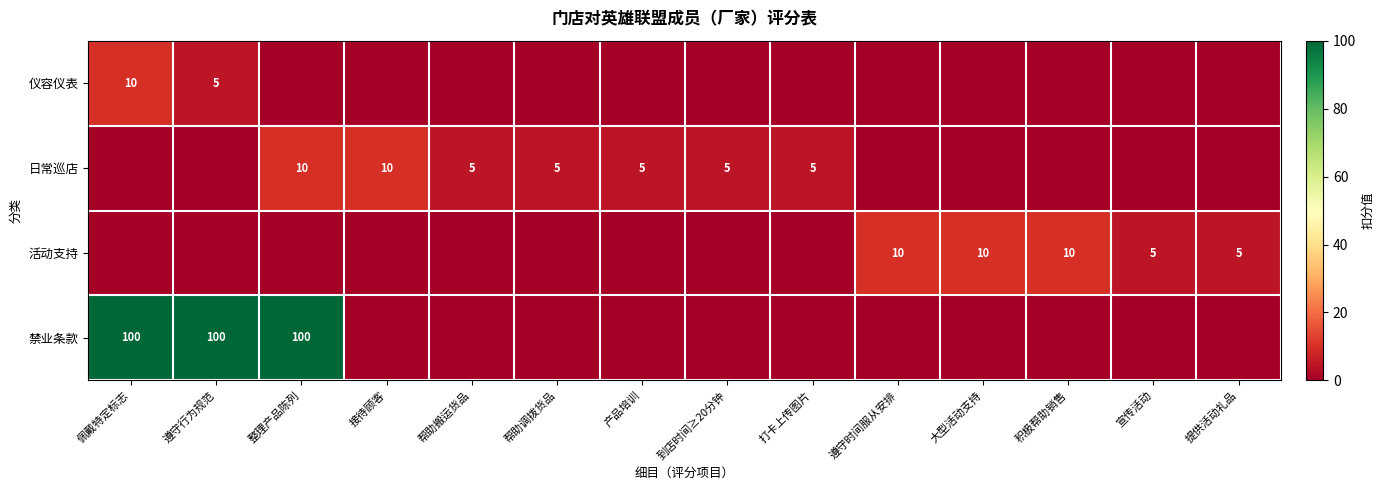

What is the total value across all series at 积极帮助销售?

10